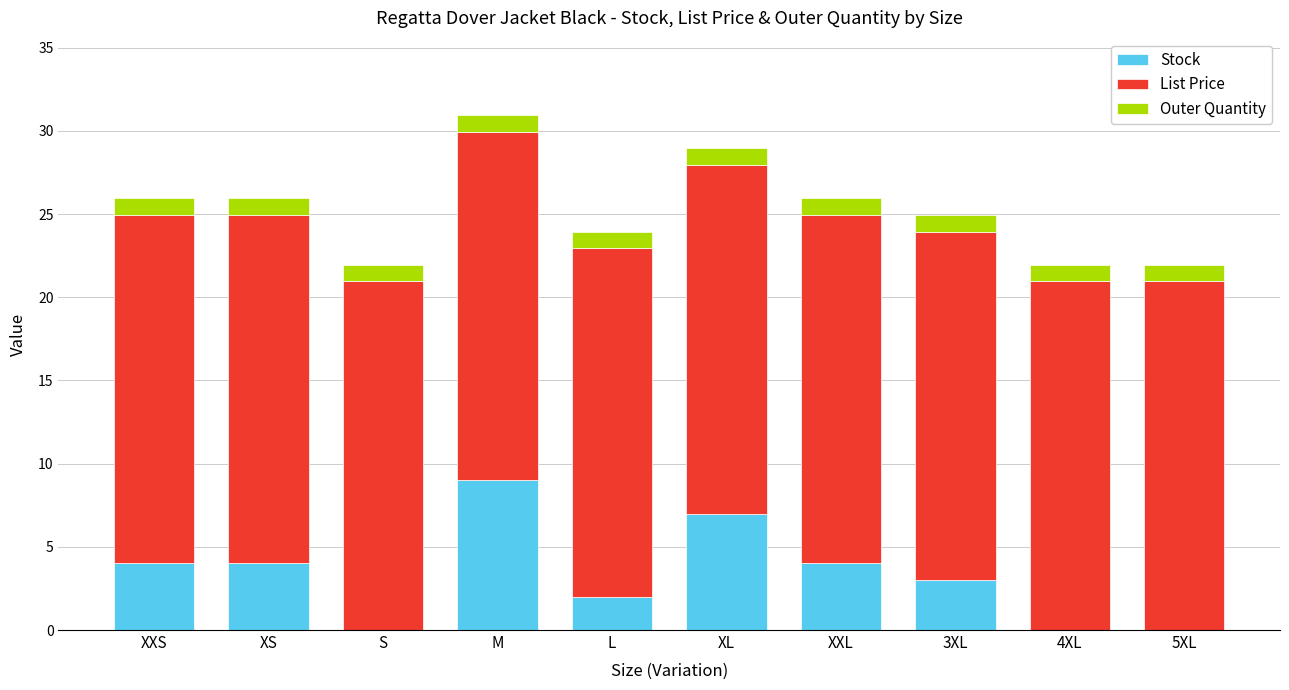

Read the Stock value at M.

9.0